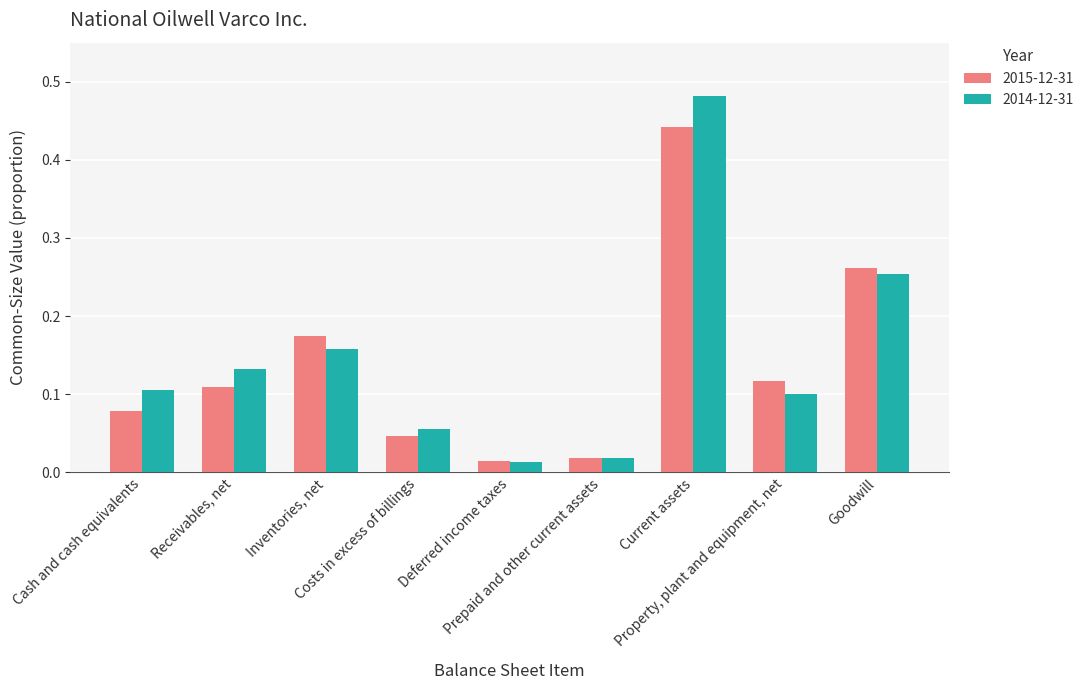

At how many categories does at least one series exceed 0?

9